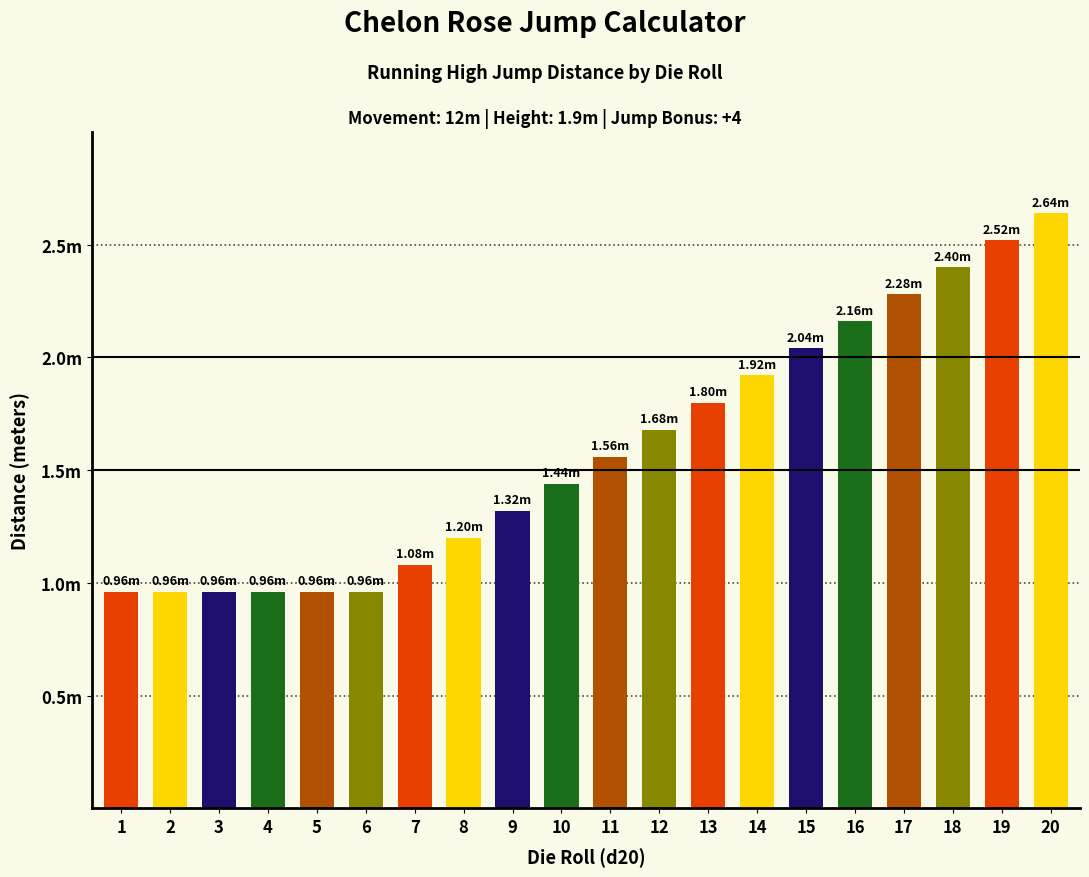

List the labels in order of value, smallest first.

1, 2, 3, 4, 5, 6, 7, 8, 9, 10, 11, 12, 13, 14, 15, 16, 17, 18, 19, 20